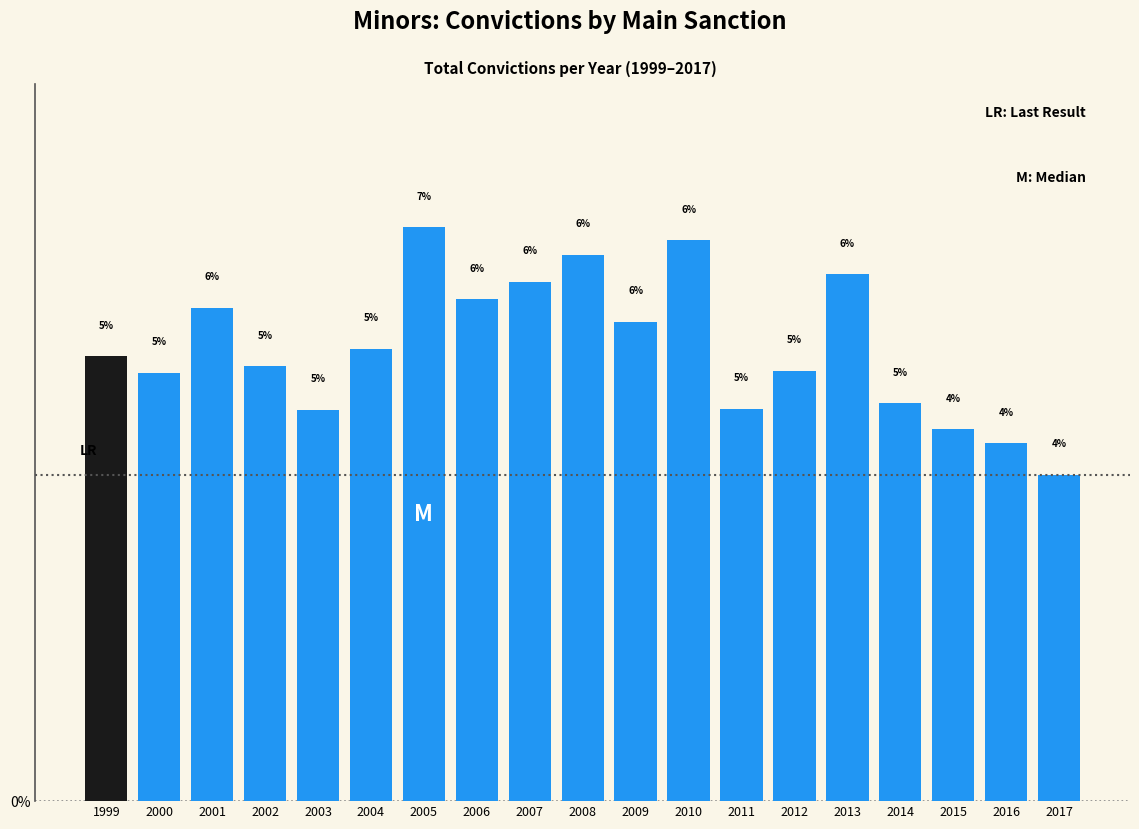

At which label does the data first exceed 5?

1999